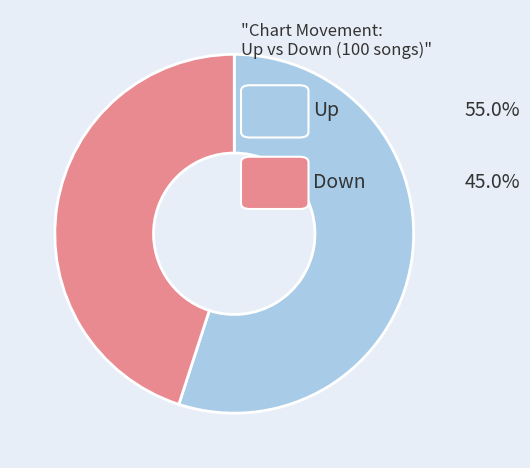

Is there a majority slice in this chart?

Yes